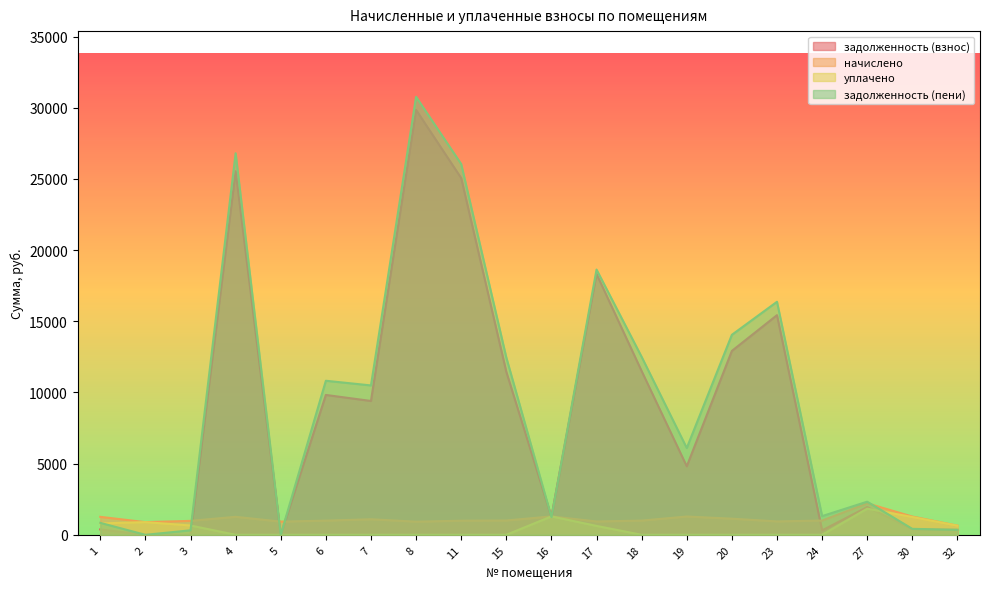

True or false: задолженность (пени) and уплачено cross at least once.

True